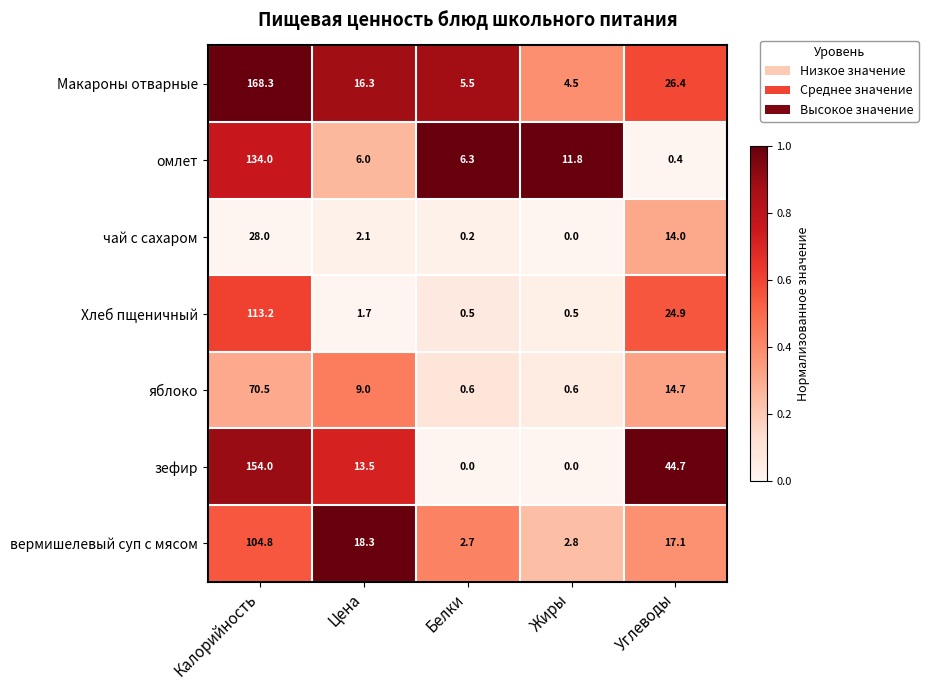

What is the difference between the maximum and second lowest values in the зефир series?

154.0